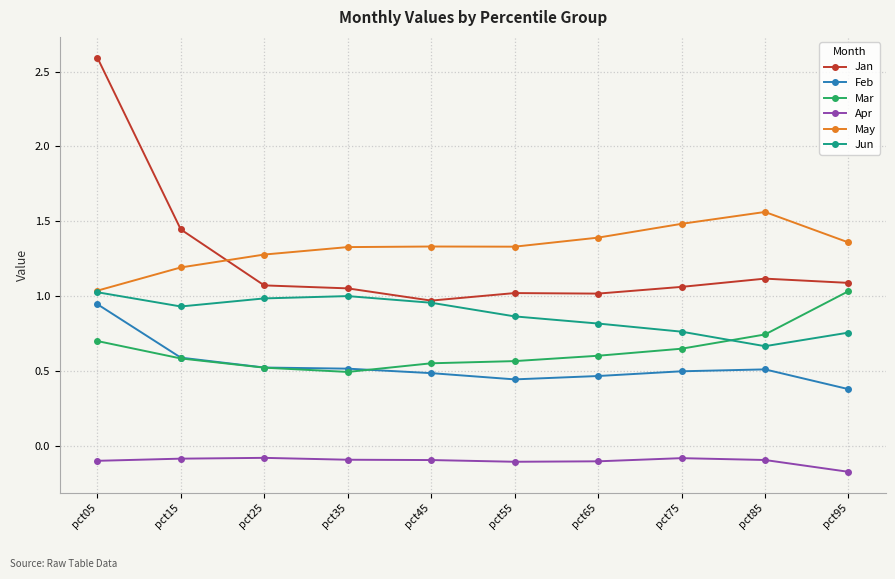

How many categories are shown in the chart?

10